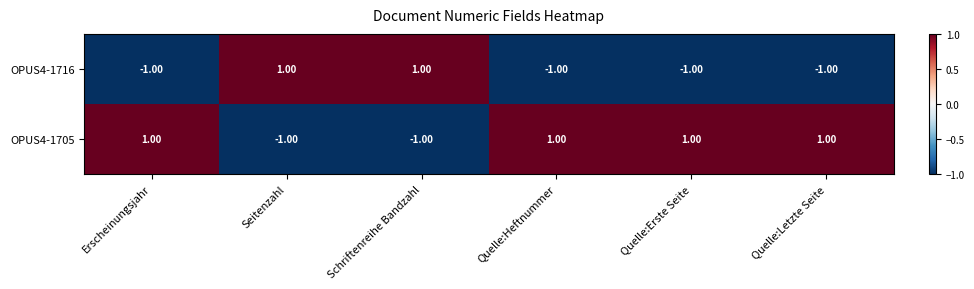

Is the value of OPUS4-1716 at Seitenzahl greater than the value of OPUS4-1705 at Seitenzahl?

Yes